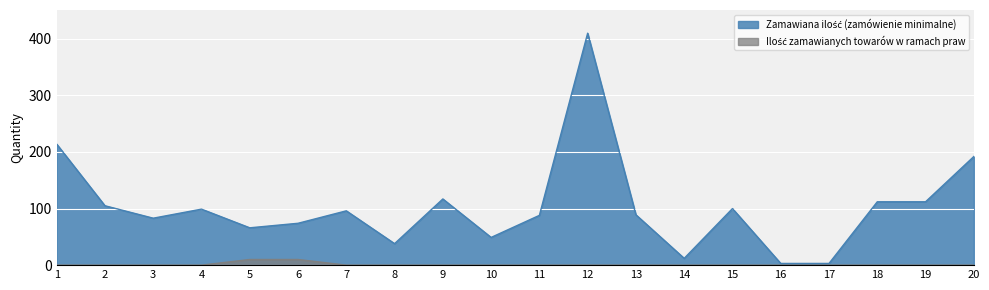

Rank the series by their average value, from lowest to highest.

Ilość zamawianych towarów w ramach praw, Zamawiana ilość (zamówienie minimalne)